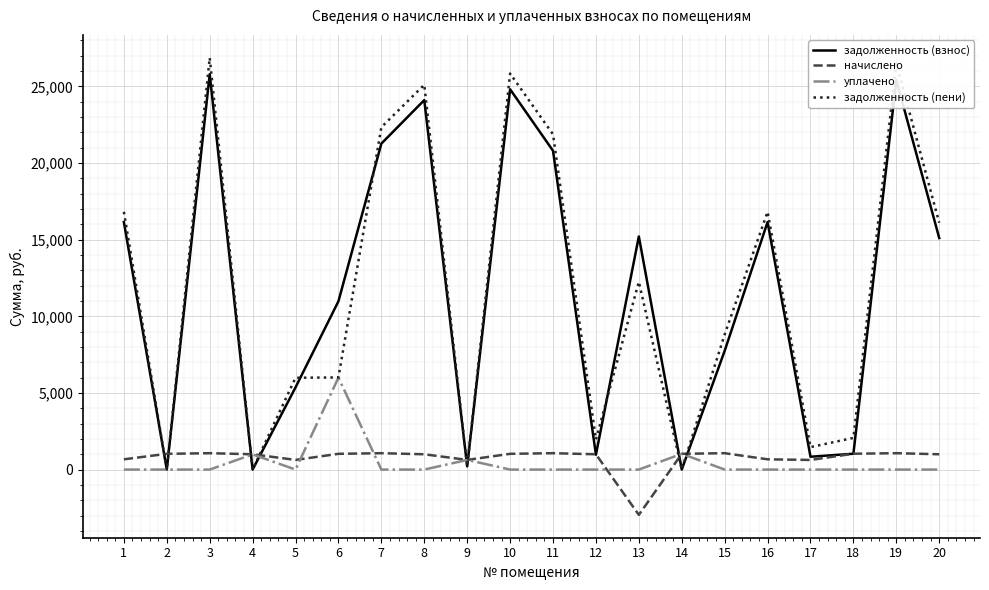

List the series in order of their peak value, highest first.

задолженность (пени), задолженность (взнос), уплачено, начислено